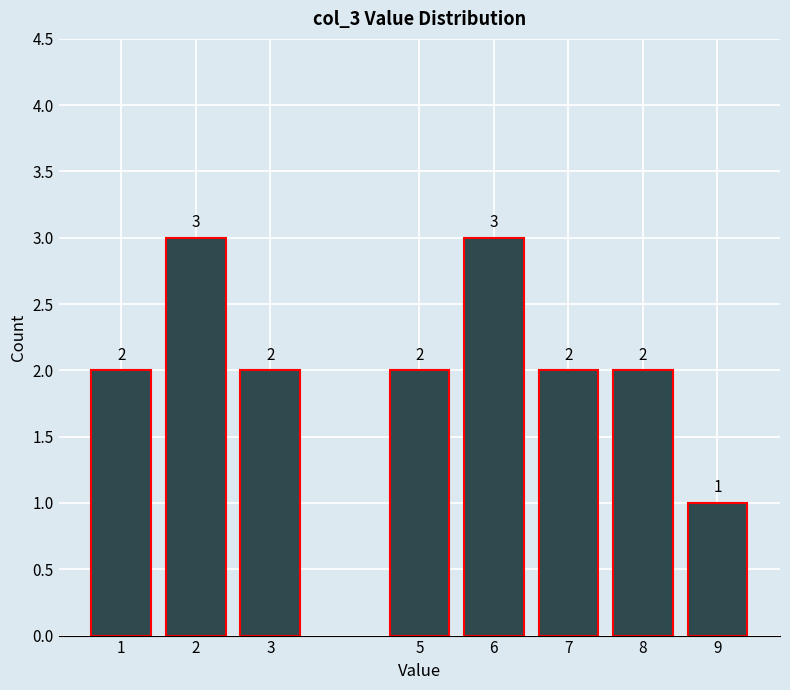

Reading left to right, list all the values displayed in this chart.

2	3	2	2	3	2	2	1